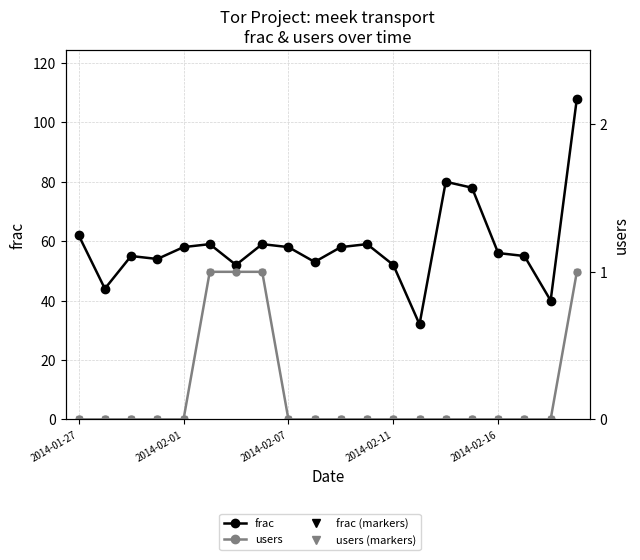

List the series in order of their peak value, highest first.

frac, frac (tri), users, users (tri)